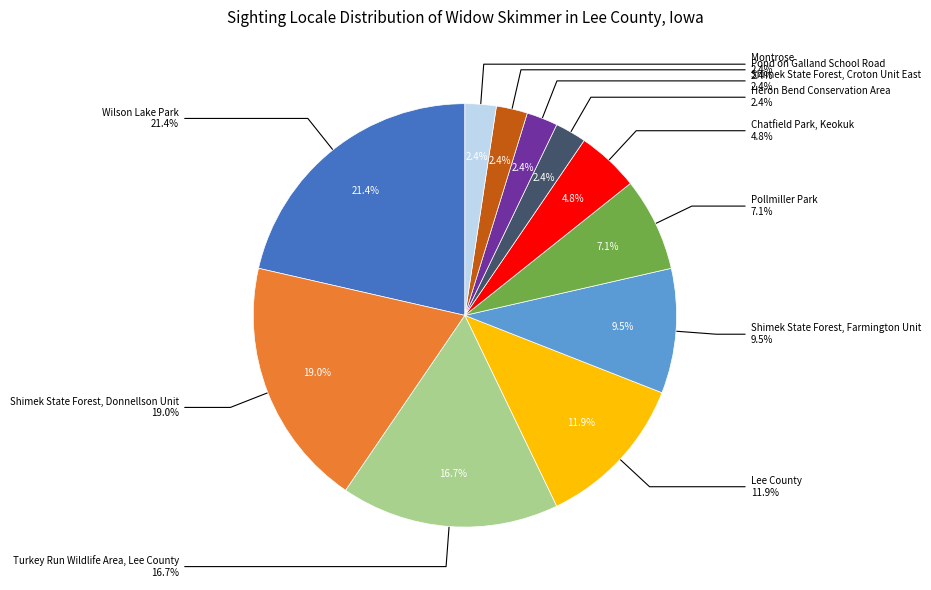

Is there any slice that represents more than half of the pie?

No